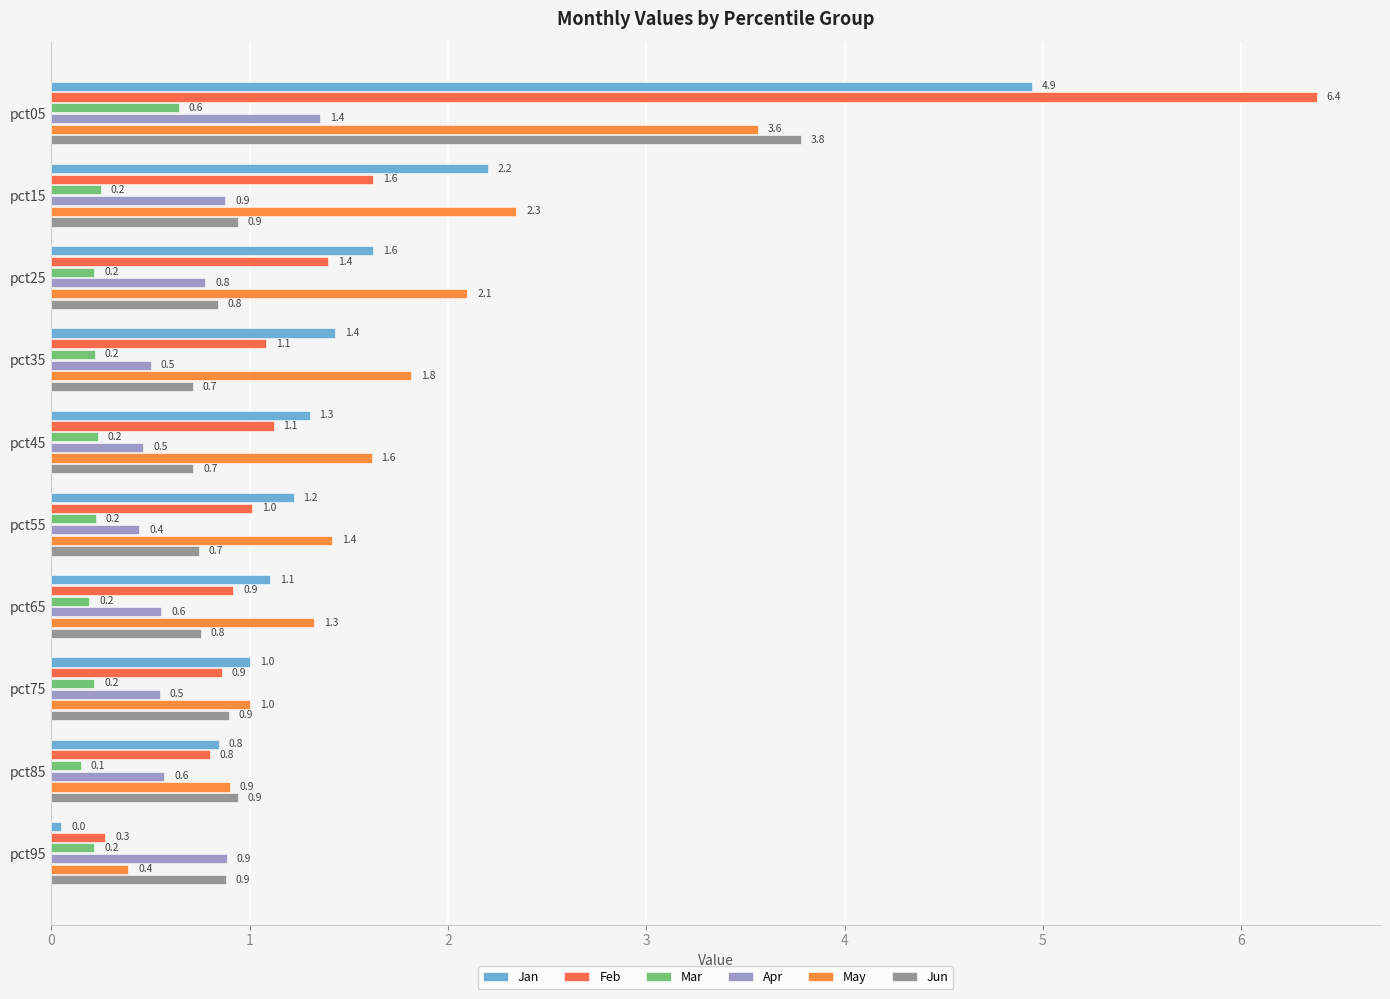

Rank the series by their maximum value, from highest to lowest.

Feb, Jan, Jun, May, Apr, Mar